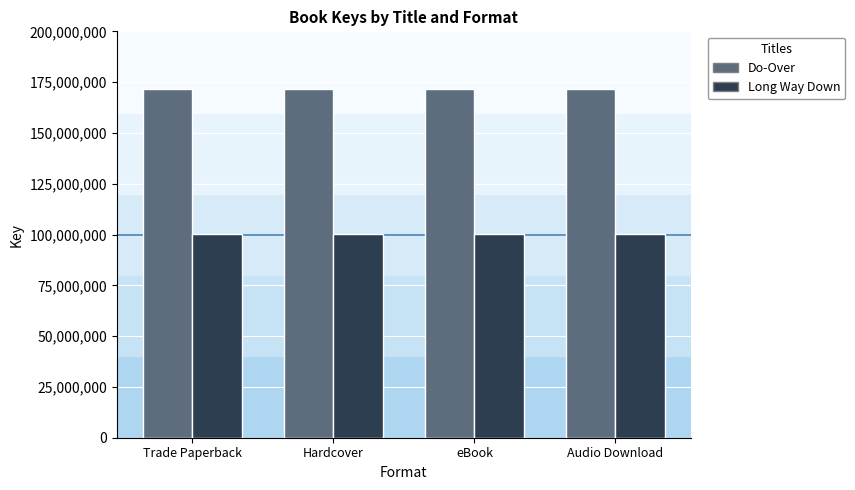

What is the spread (max minus min) of values at Trade Paperback?

71361974